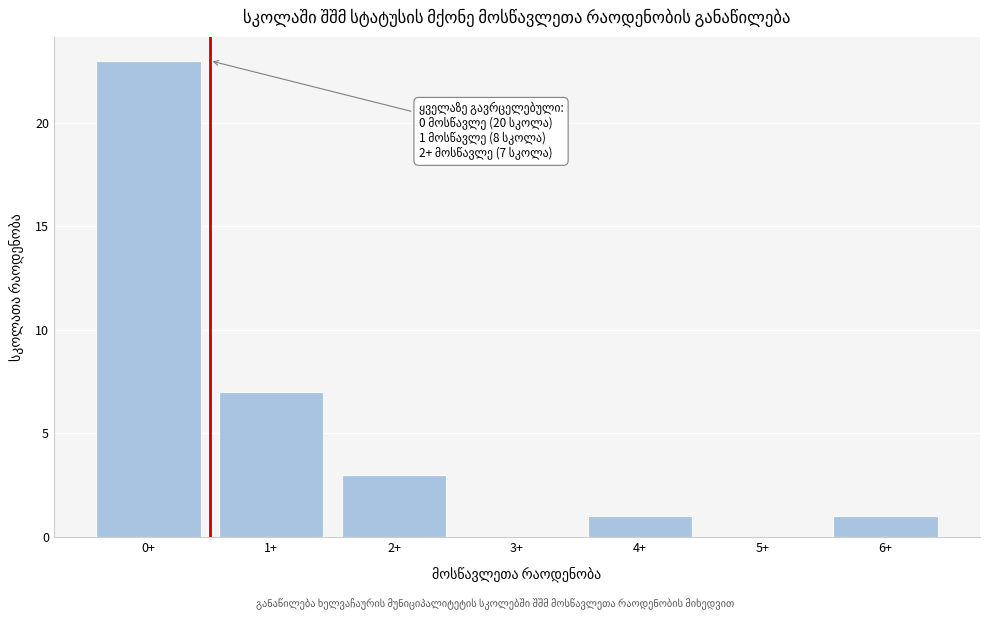

Reading left to right, what are all the values shown in this chart?

0+=23	1+=7	2+=3	3+=0	4+=1	5+=0	6+=1